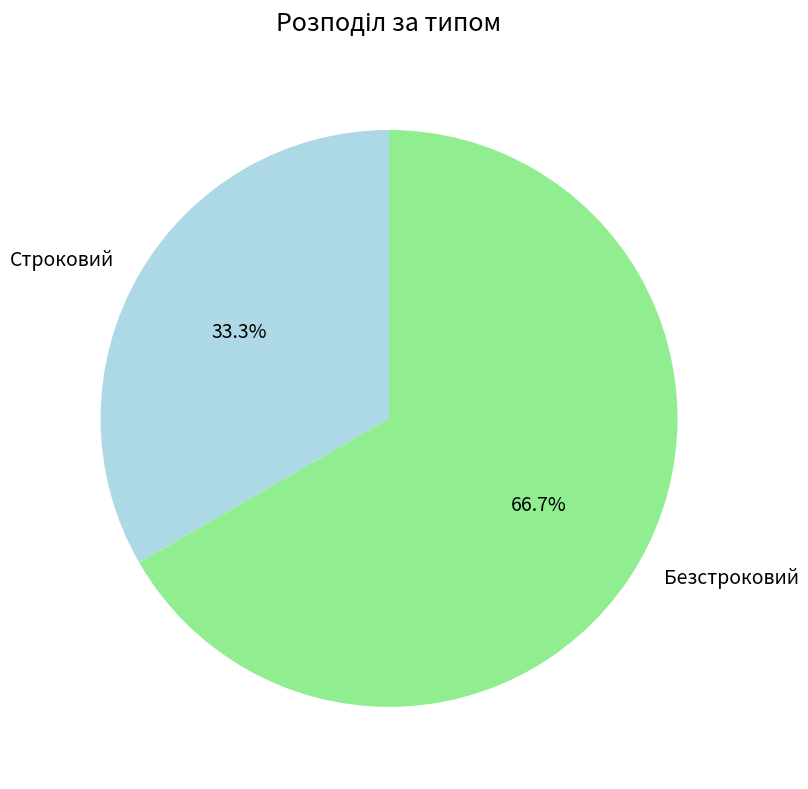

Between Строковий and Безстроковий, which is larger?

Безстроковий